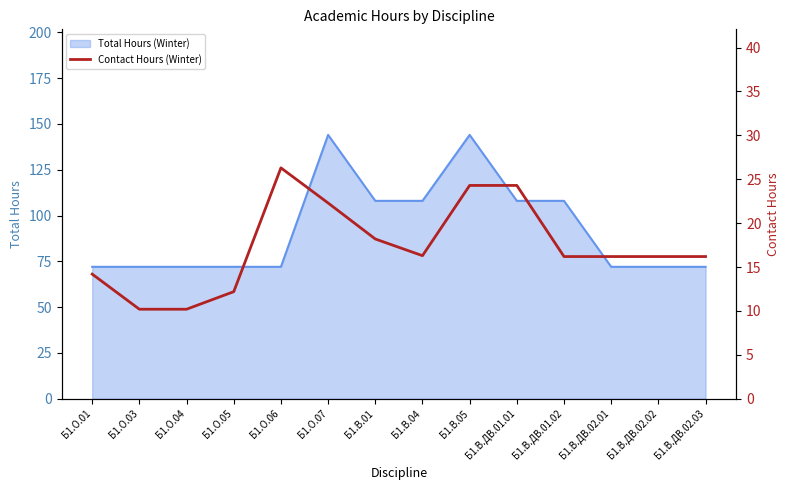

Where is the first local maximum?

Б1.О.06